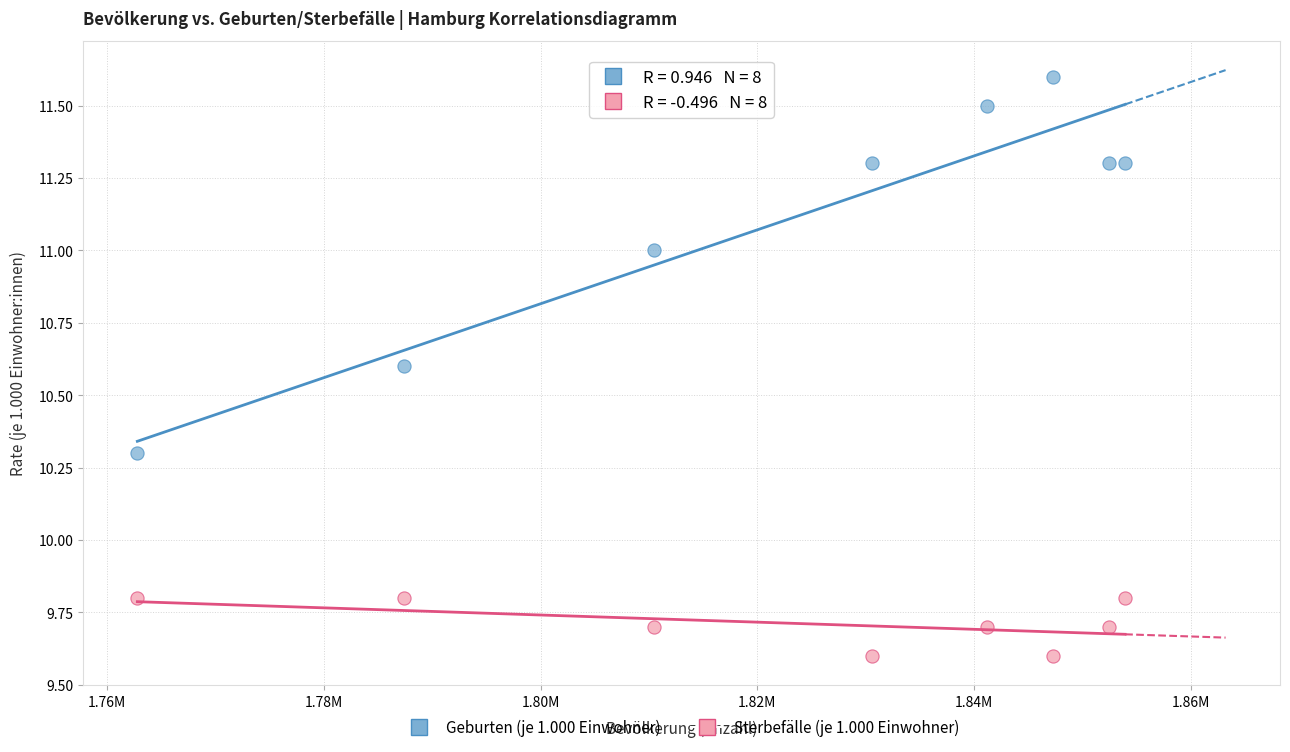

Across all data points, what is the range of X values (max minus min)?

91144.0